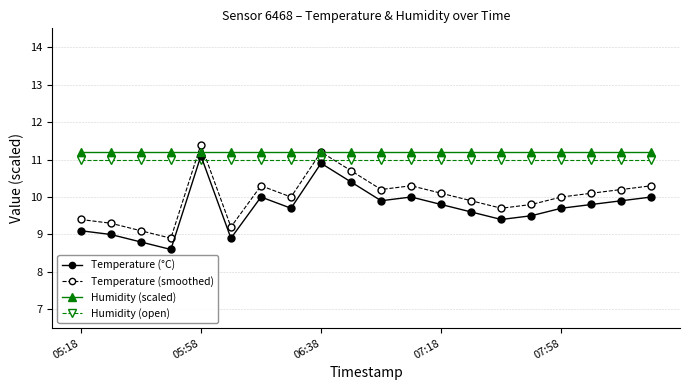

What is the minimum value shown in the chart?

8.6